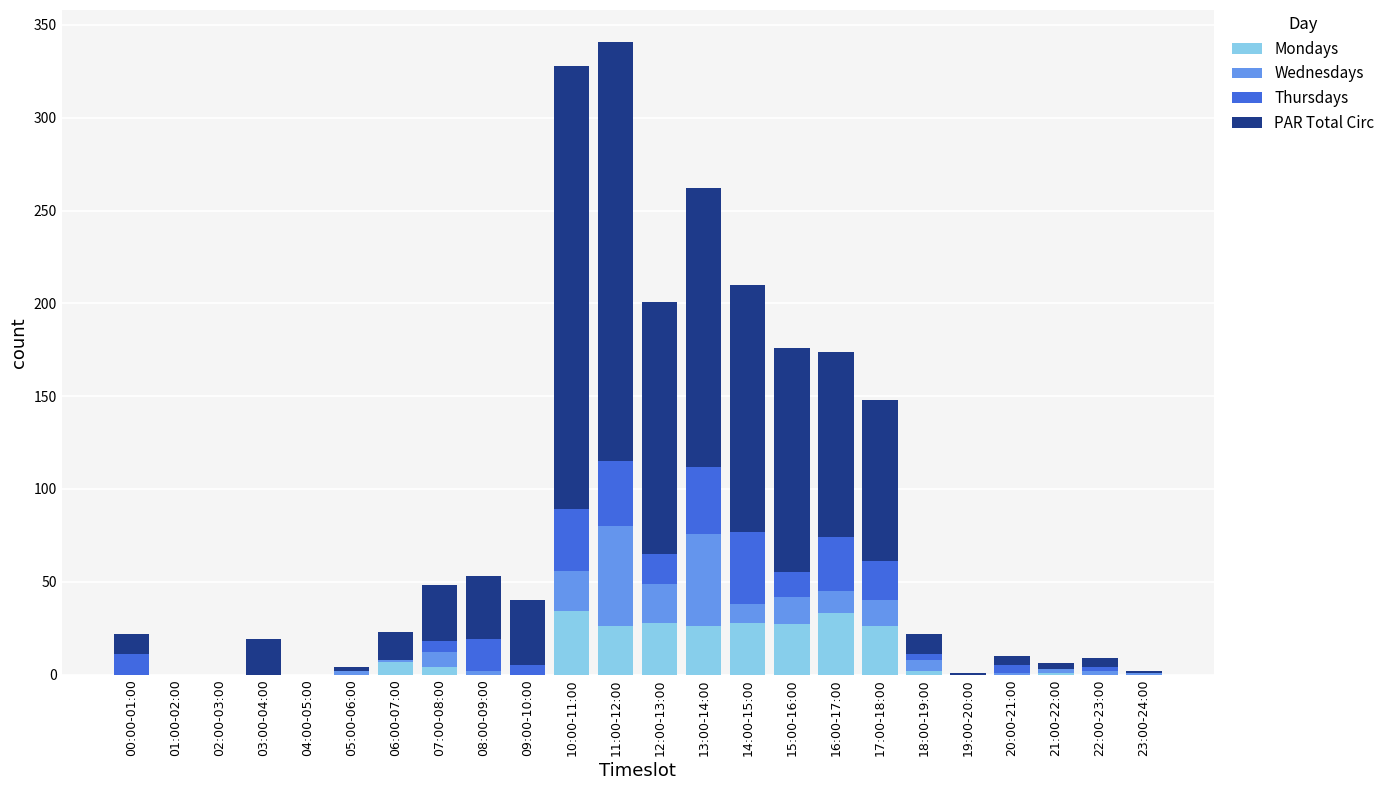

What is the difference between the Mondays values at 02:00-03:00 and 10:00-11:00?

34